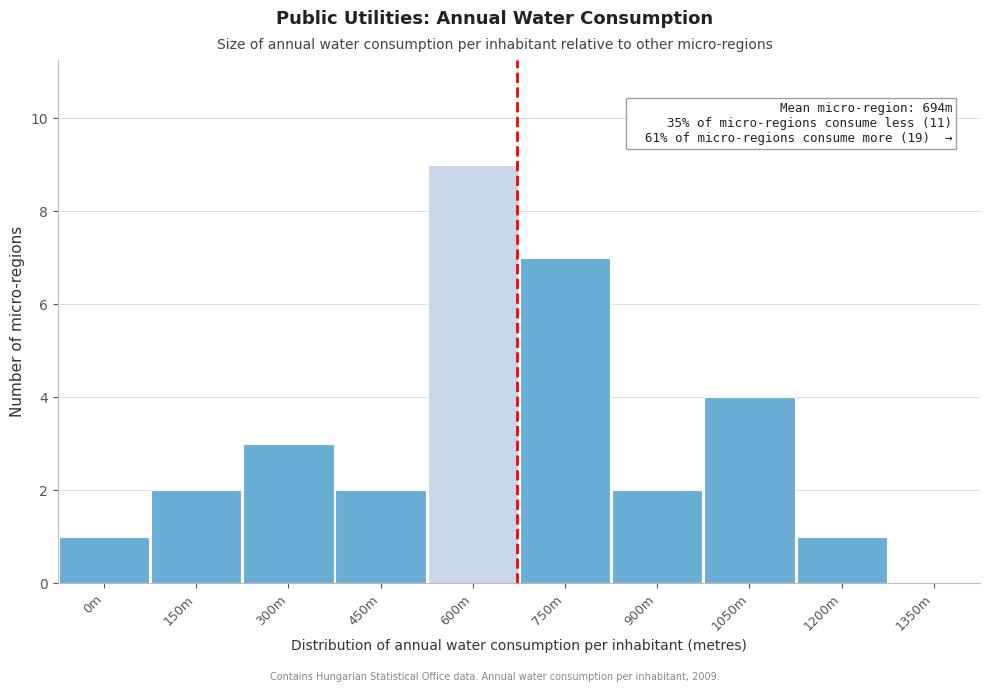

Reading left to right, what are all the values shown in this chart?

0m=1	150m=2	300m=3	450m=2	600m=9	750m=7	900m=2	1050m=4	1200m=1	1350m=0